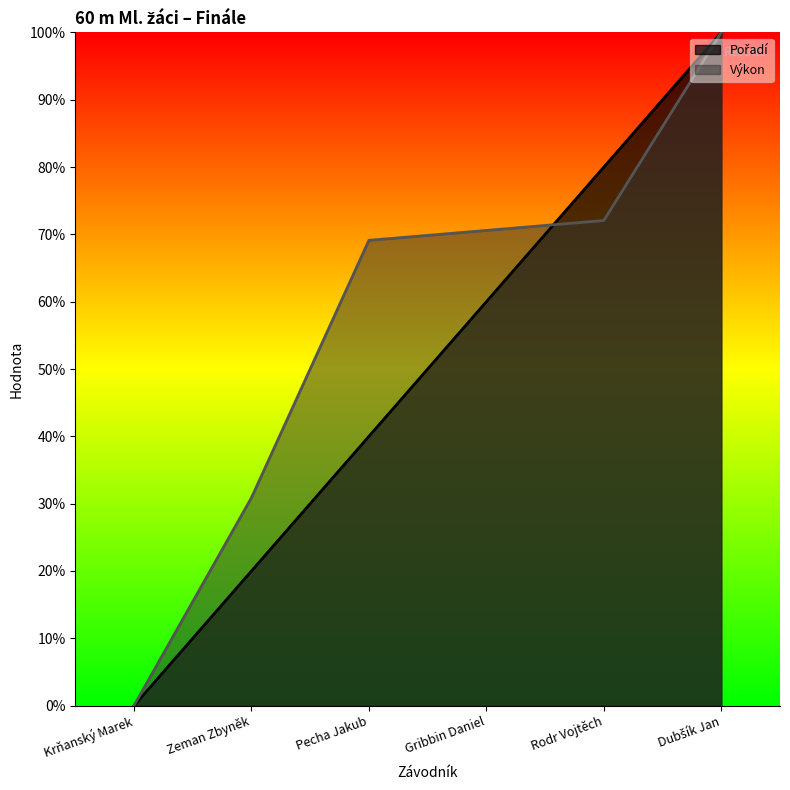

True or false: Pořadí and Výkon cross at least once.

True